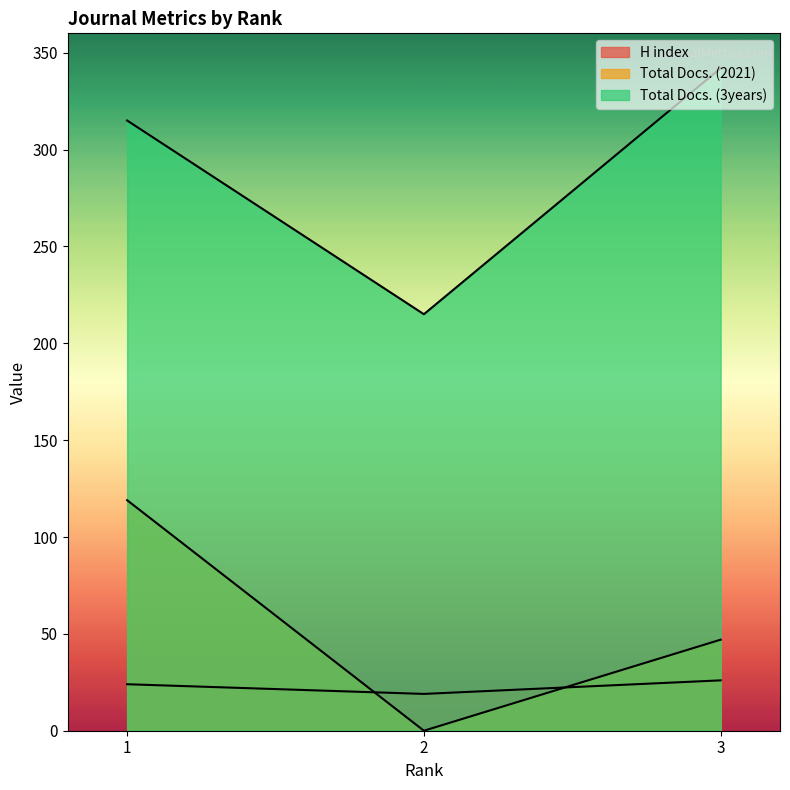

What is the spread (max minus min) of values at 3?

316